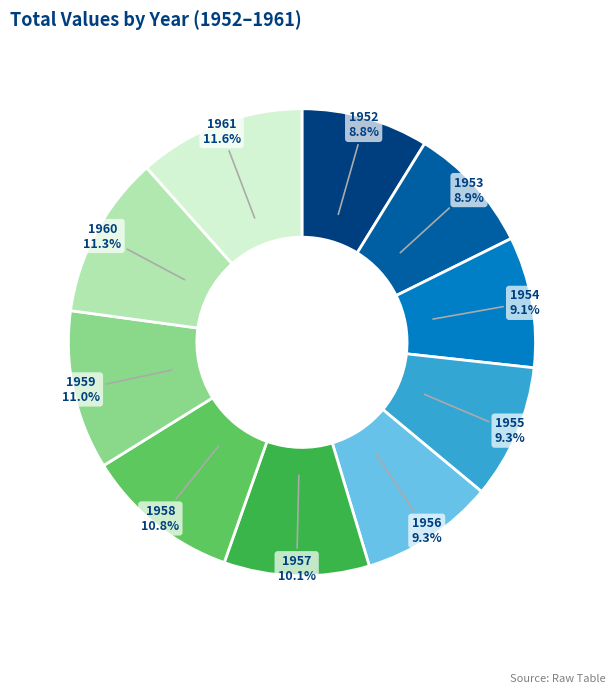

Do 1956 and 1952 together represent more than half of the pie?

No